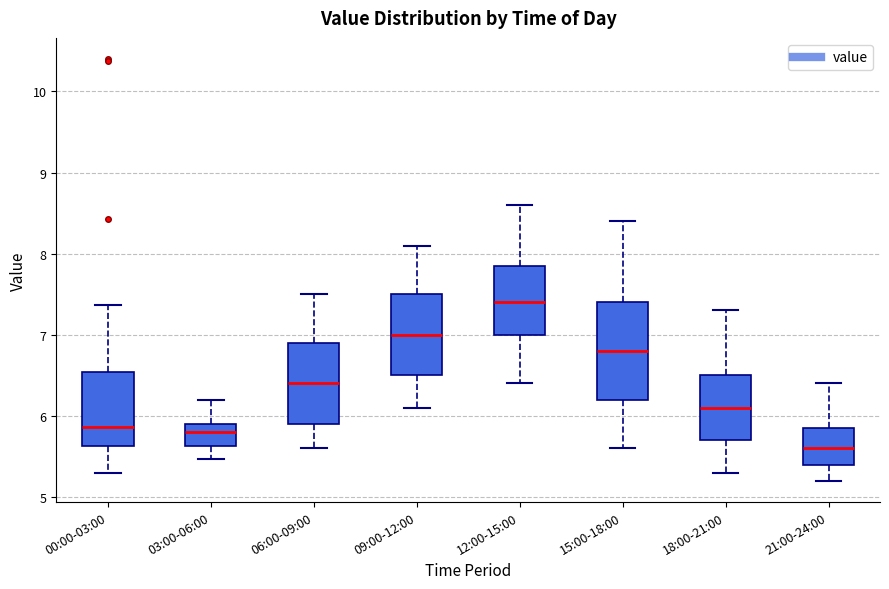

Which box is the tallest, from its lower edge to its upper edge?

15:00-18:00